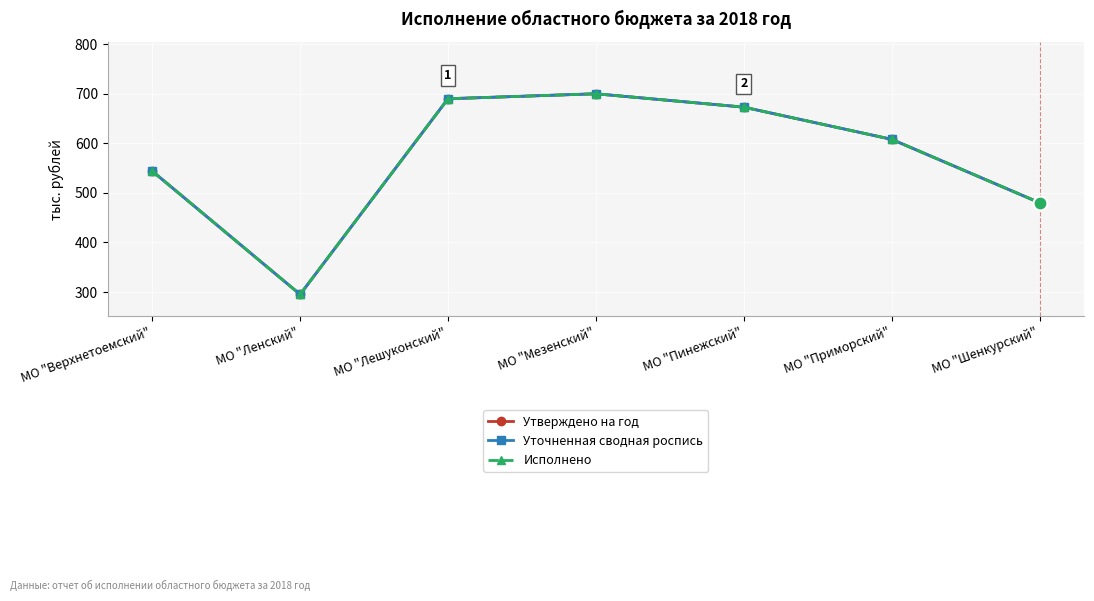

Is it true that Исполнено equals 1012 at МО "Лешуконский"?

False